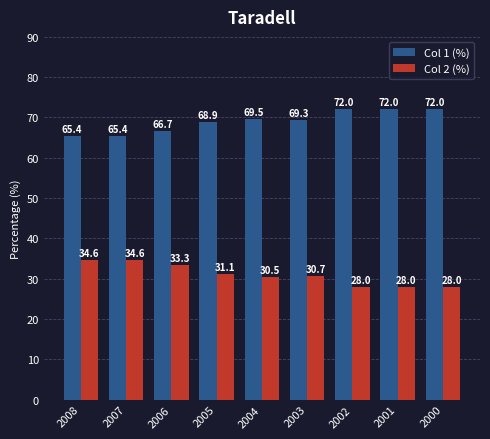

What is the smallest value displayed?

28.0